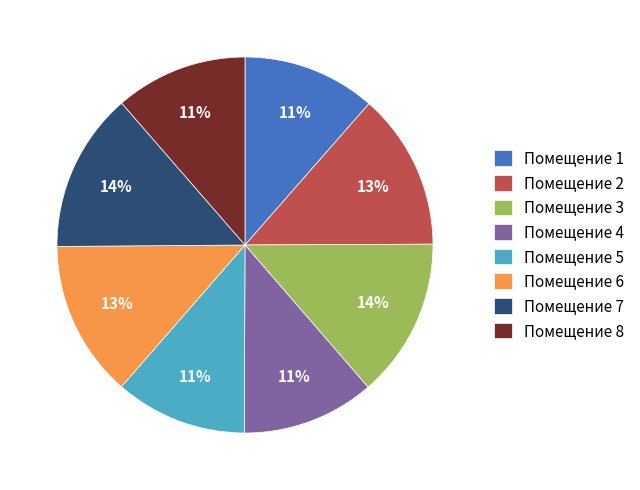

Is it true that Помещение 4 is 1% of the pie?

False